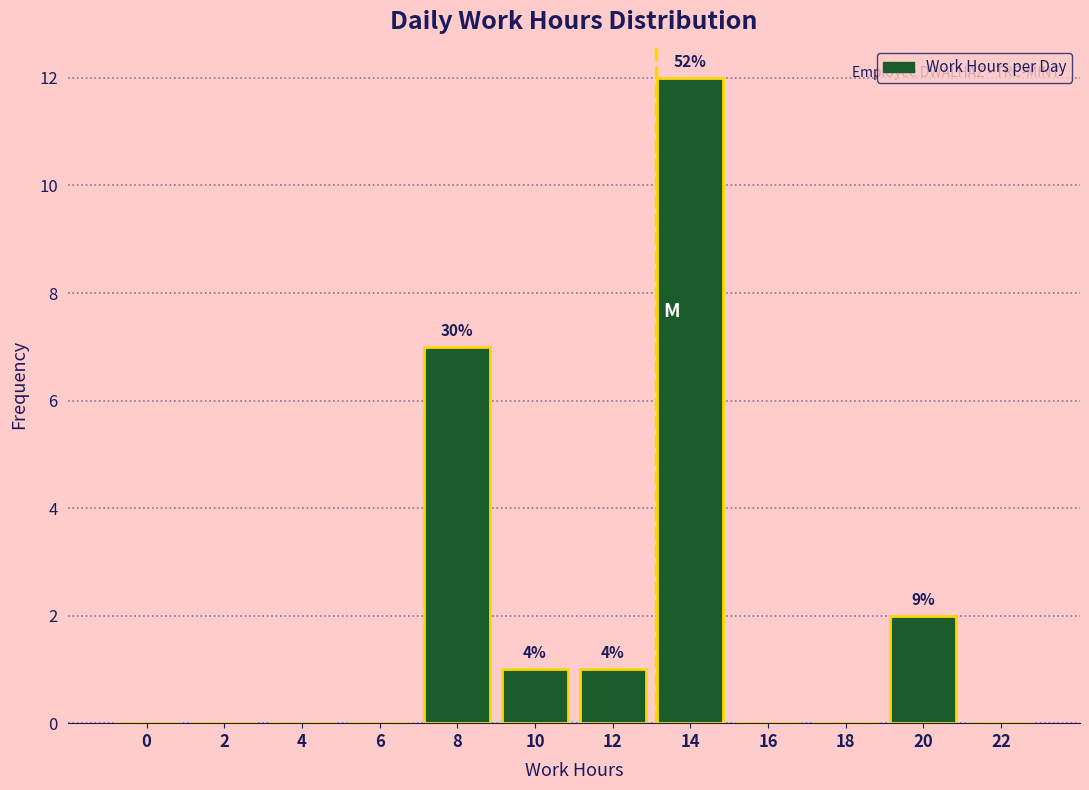

Reading right to left, extract all data points from this chart.

22=0	20=2	18=0	16=0	14=12	12=1	10=1	8=7	6=0	4=0	2=0	0=0